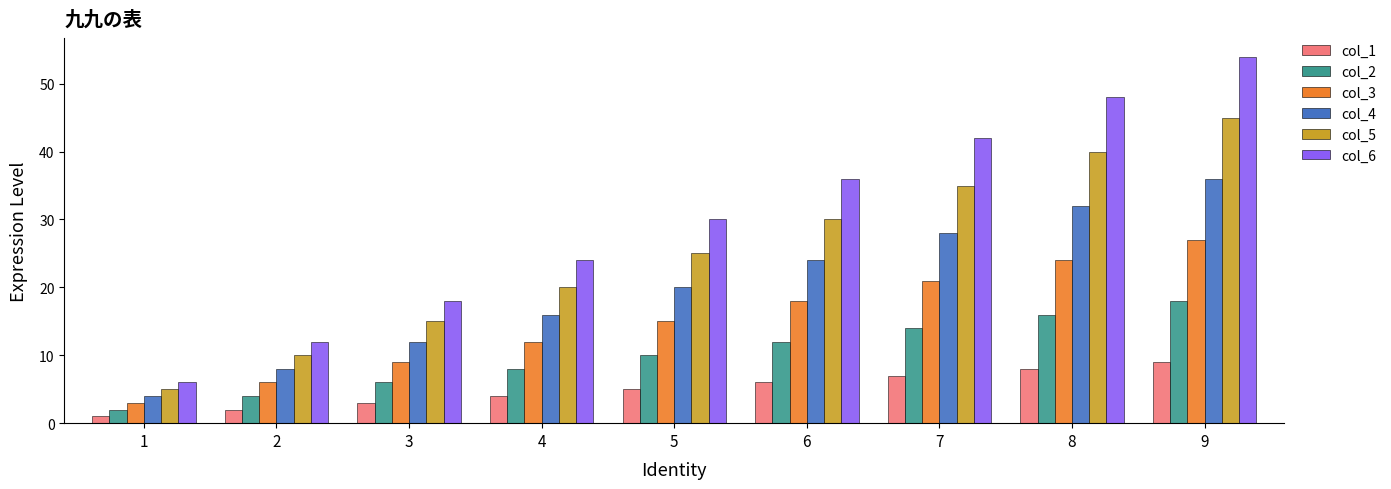

At how many categories does at least one series exceed 33?

4